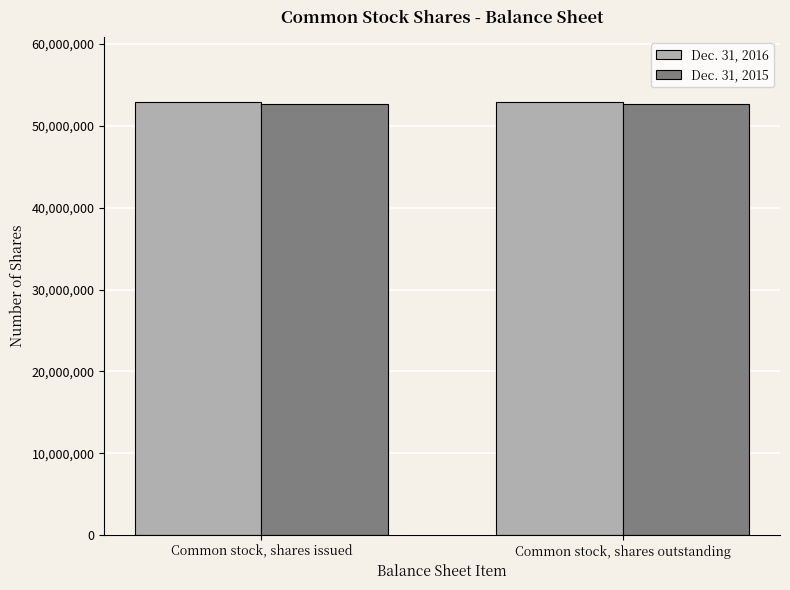

What is the minimum value for Dec. 31, 2016?

52924805